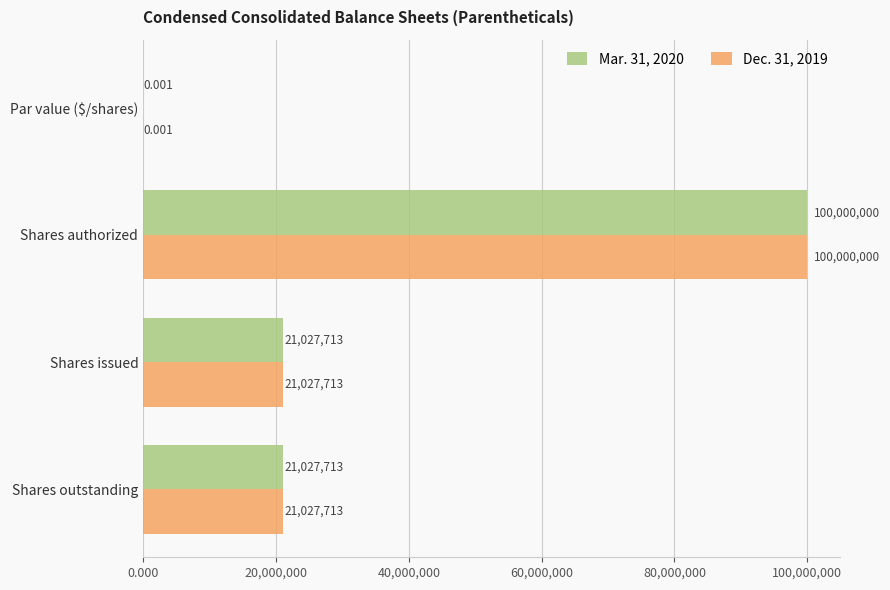

At which category is the sum across all series the highest?

Shares authorized